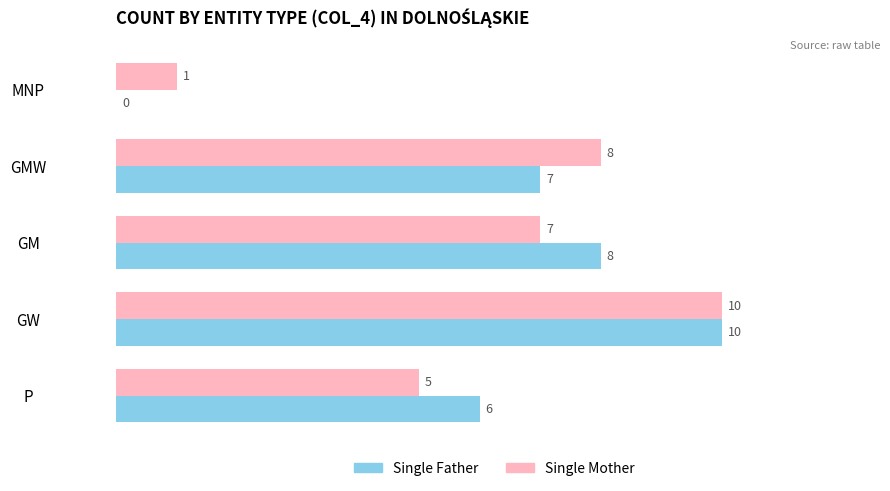

The Single Father series shows 2 at GM. True or false?

False